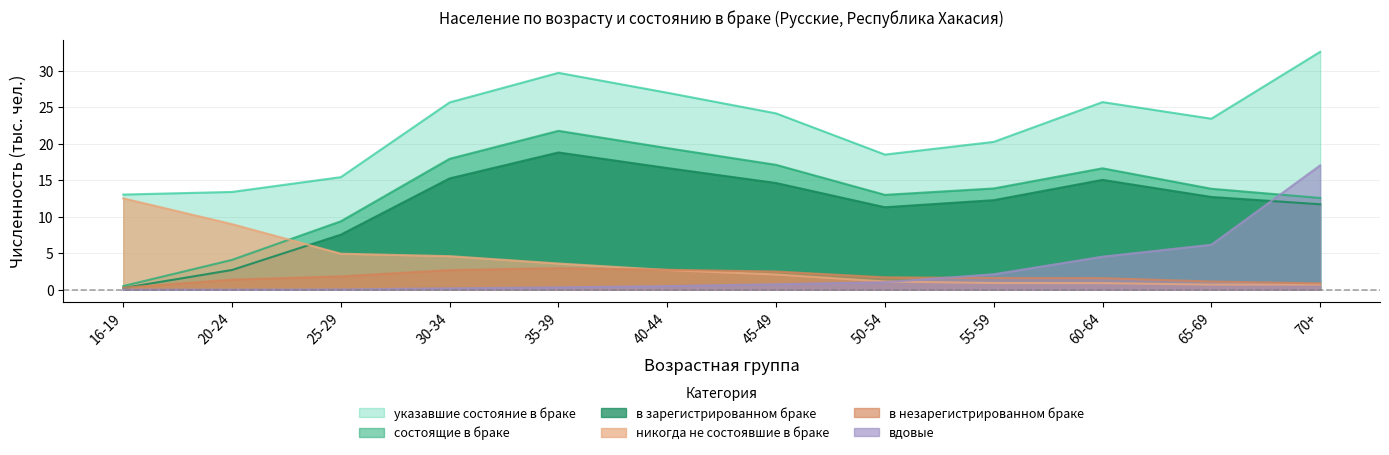

Which category has the lowest value in the в незарегистрированном браке series?

16-19